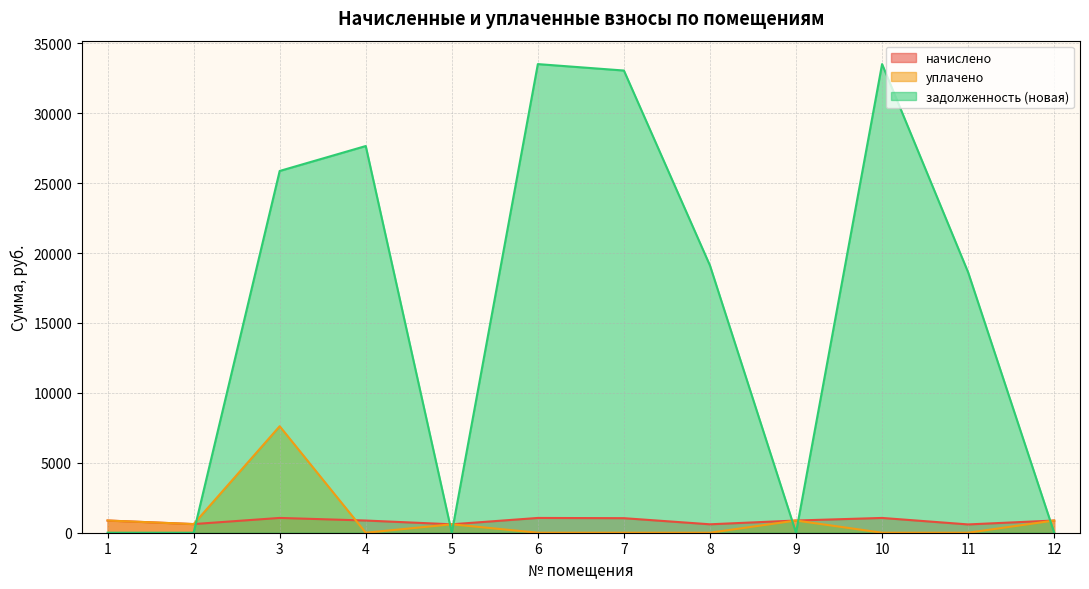

What is the value of the начислено point at the 11th from the left?

593.6